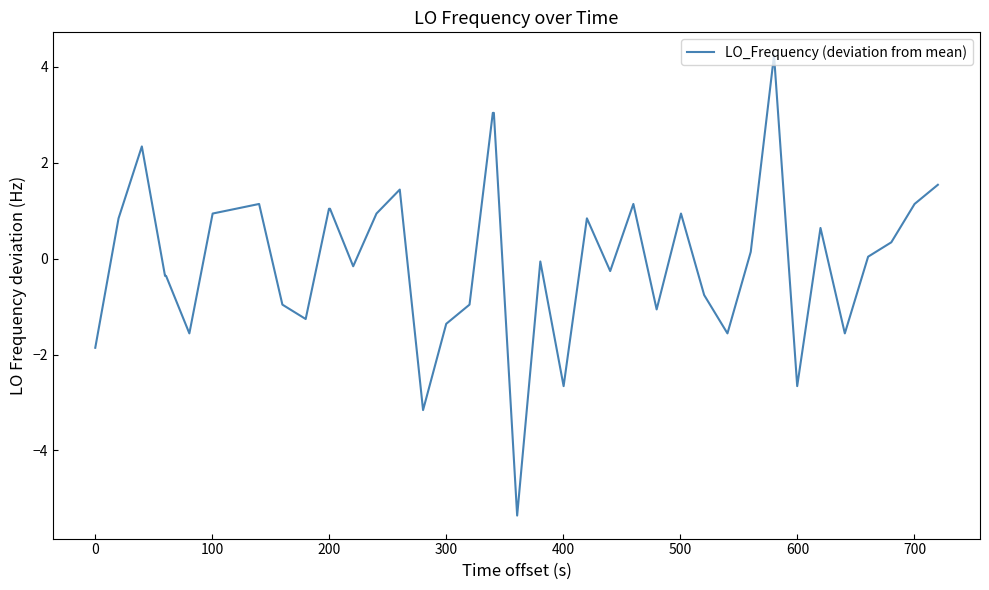

What is the maximum value shown in the chart?

4.2